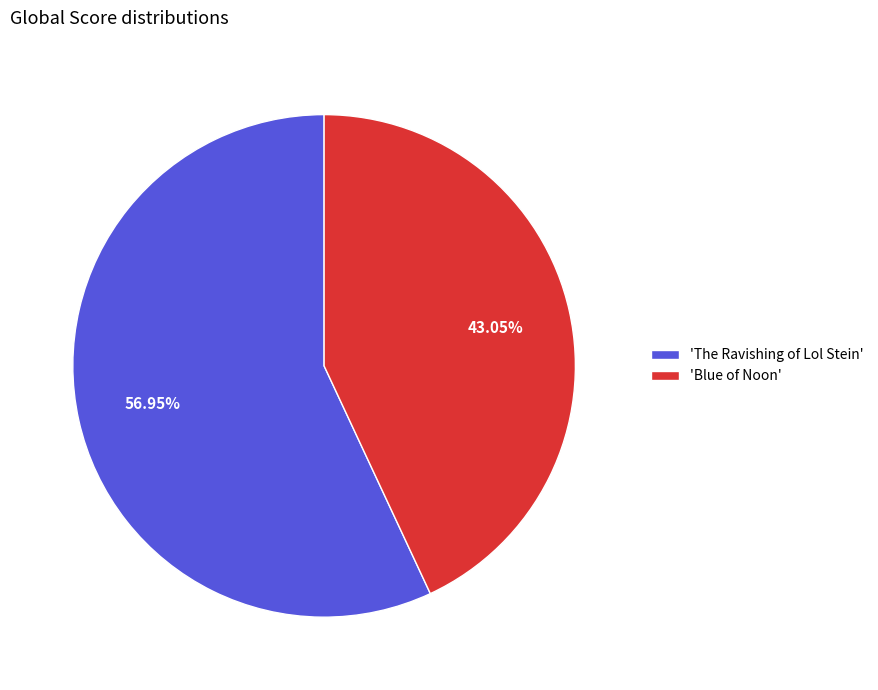

Is the sum of 'The Ravishing of Lol Stein' and 'Blue of Noon' greater than half?

Yes